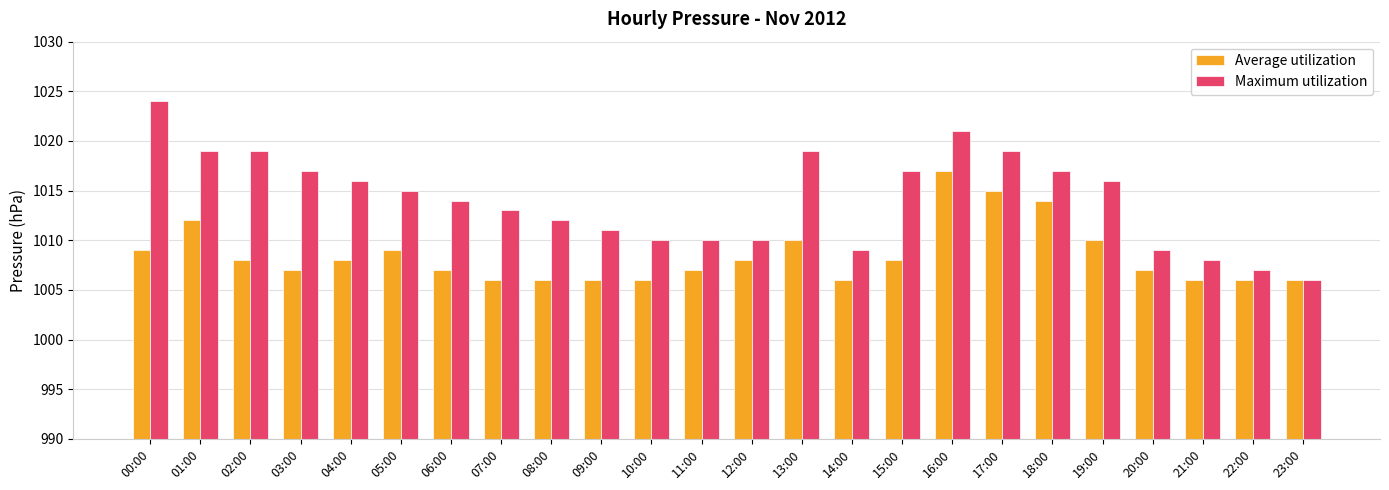

Does the chart contain stacked bars?

No